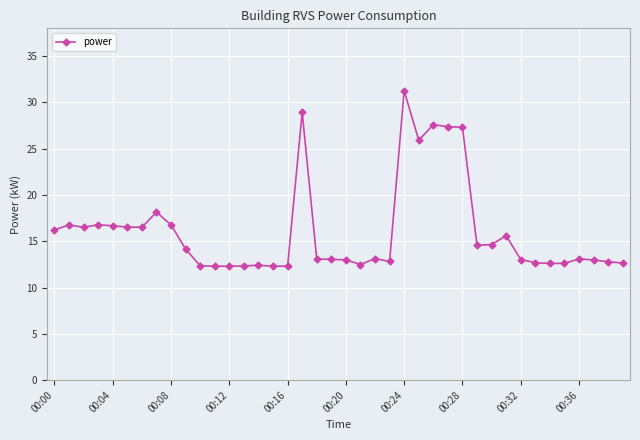

What is the difference between the maximum and minimum values?

19.0